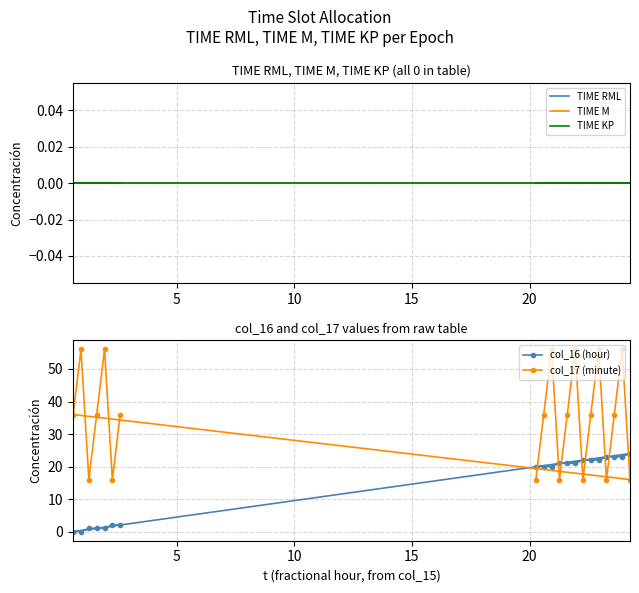

At how many categories does at least one series exceed 17?

18